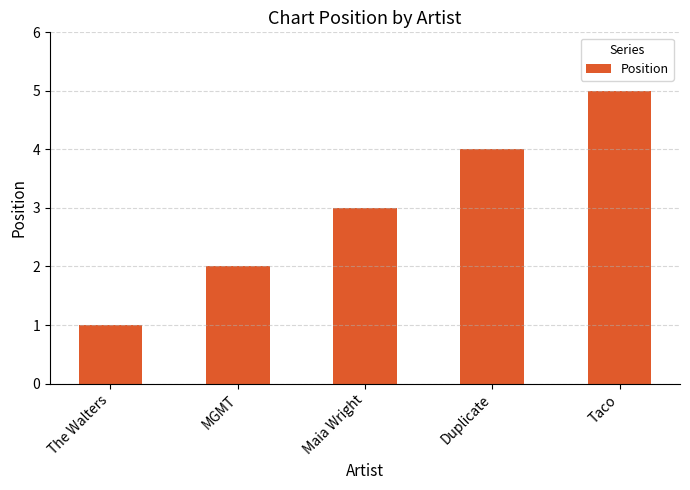

List the labels in order of value, smallest first.

The Walters, MGMT, Maia Wright, Duplicate, Taco